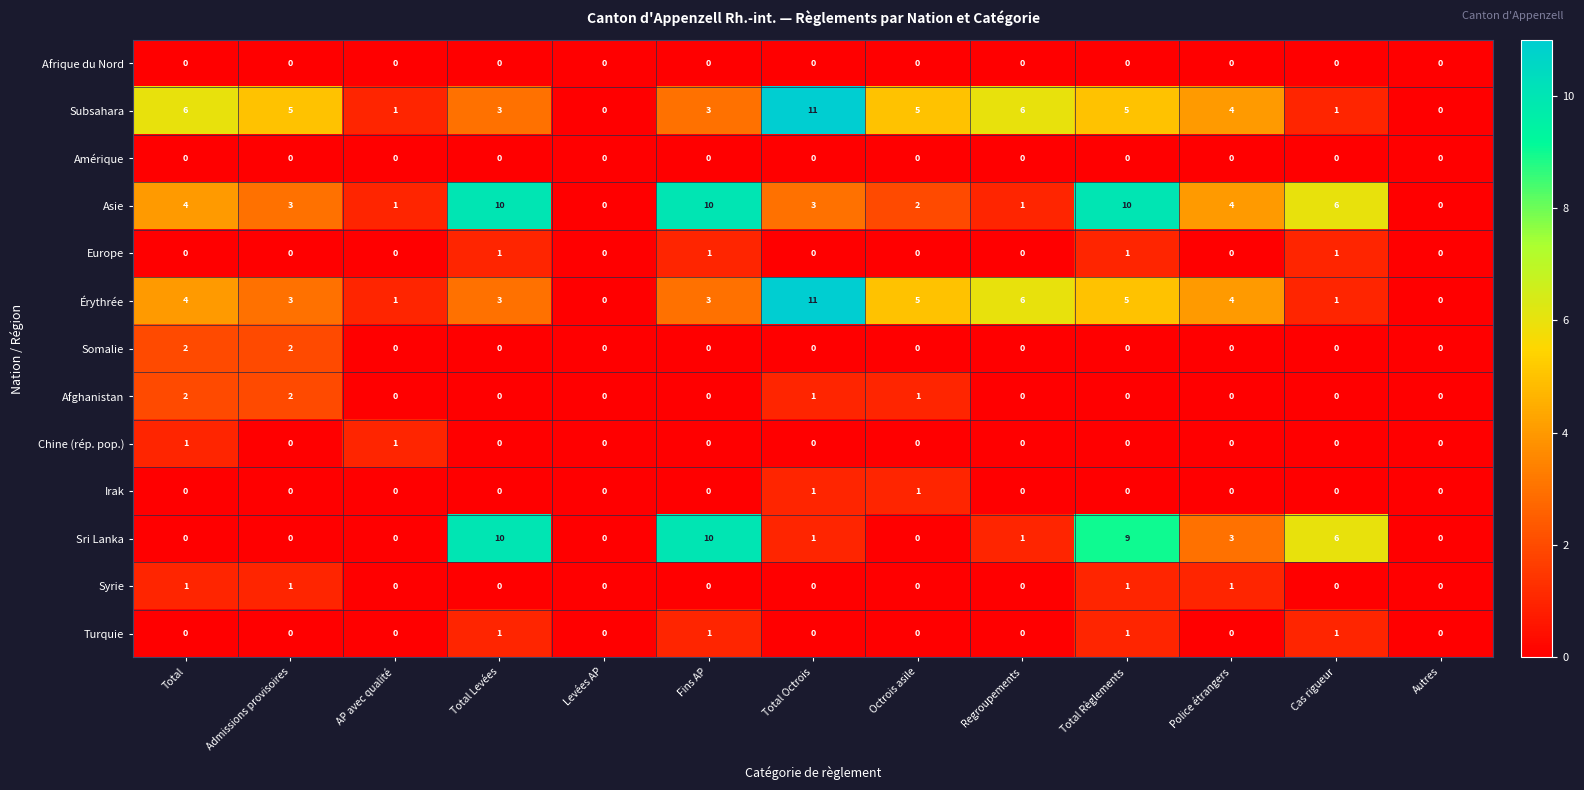

Which series has the largest total across all categories?

Asie